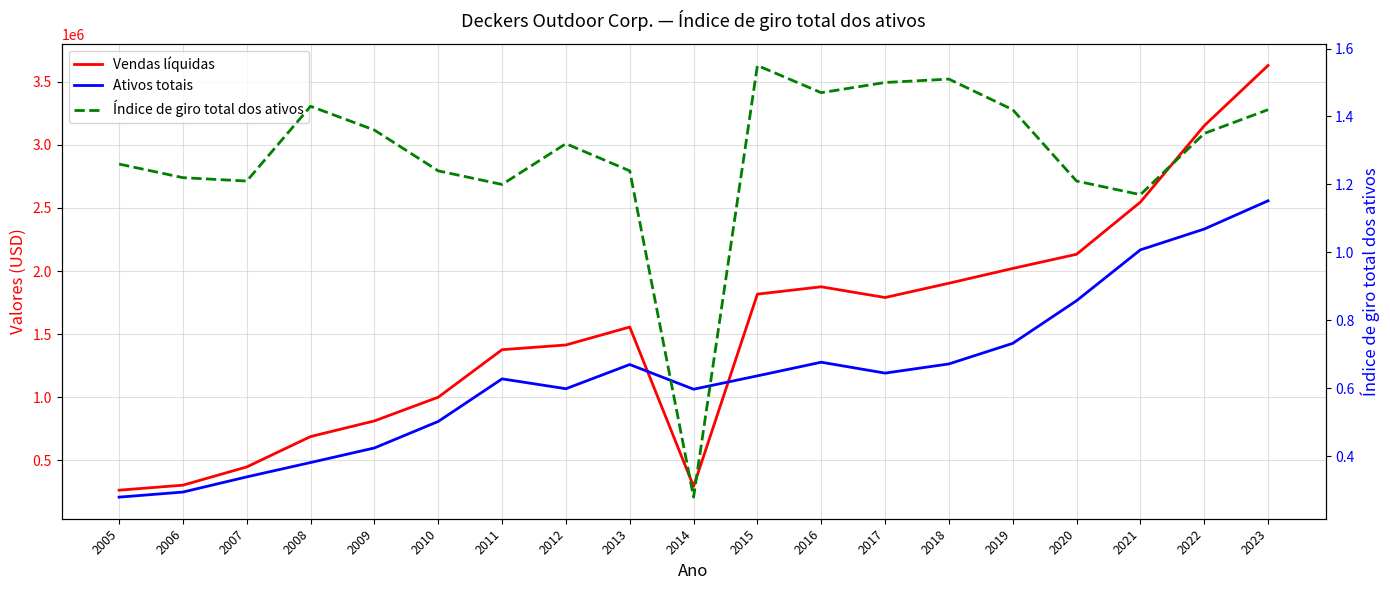

Is it true that Ativos totais equals 249973.0 at 2006?

True